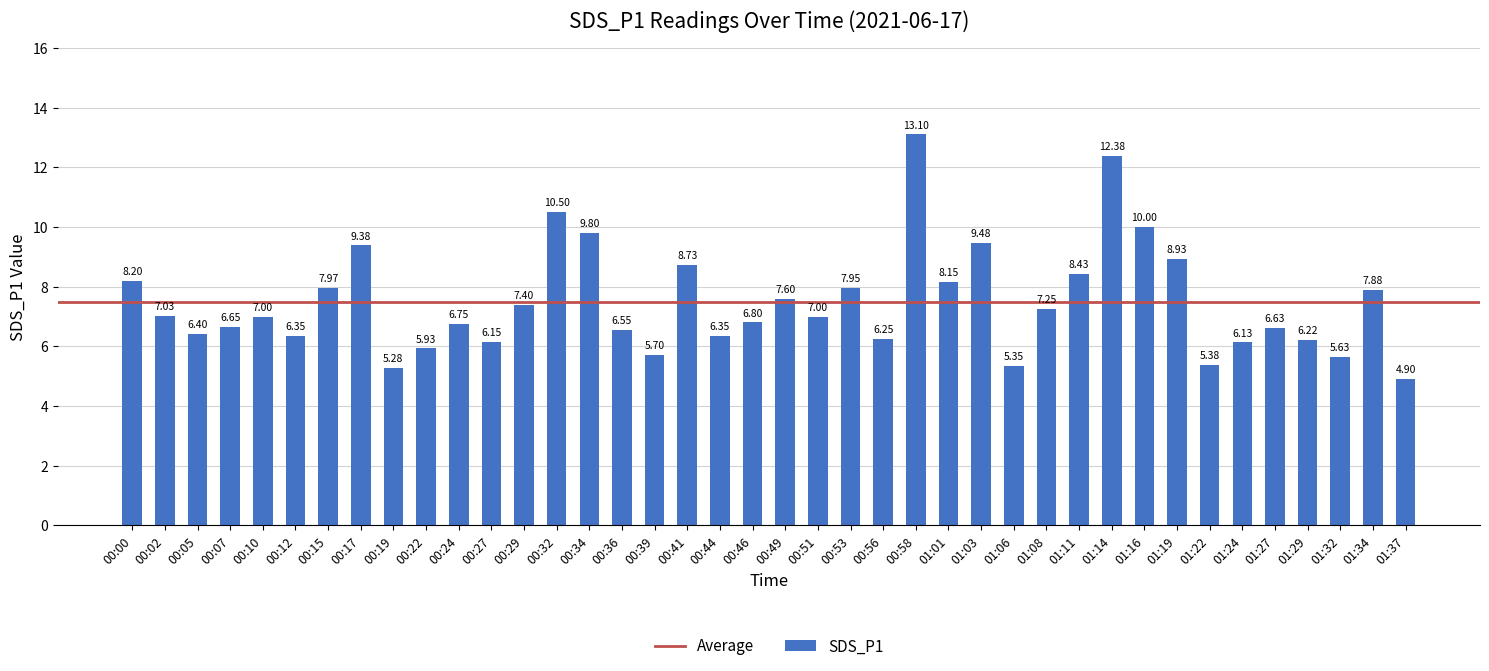

Is it true that the value at 00:17 is 2.8?

False